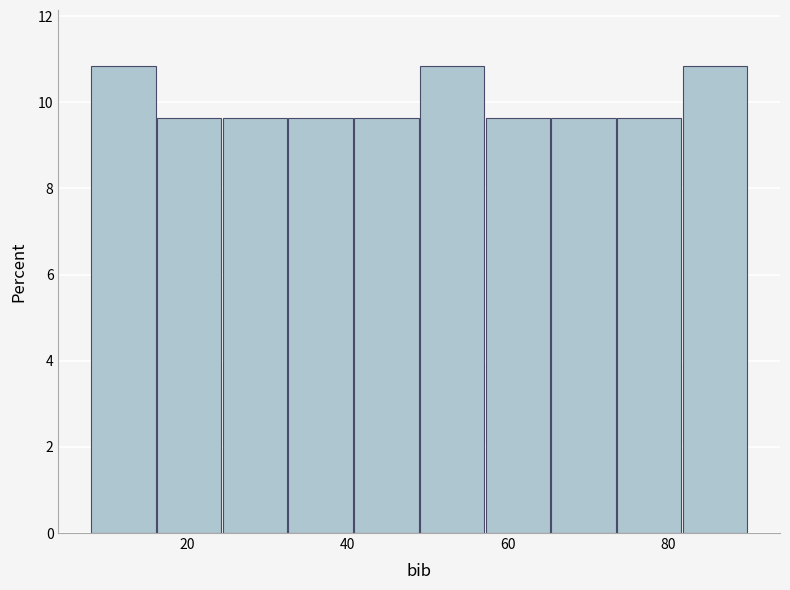

How tall is the bar that spans 32.6 to 40.8 on the x-axis? Neither the bar edges nor the heights are printed on the chart, so give them approximately, as read against the axes.

9.6